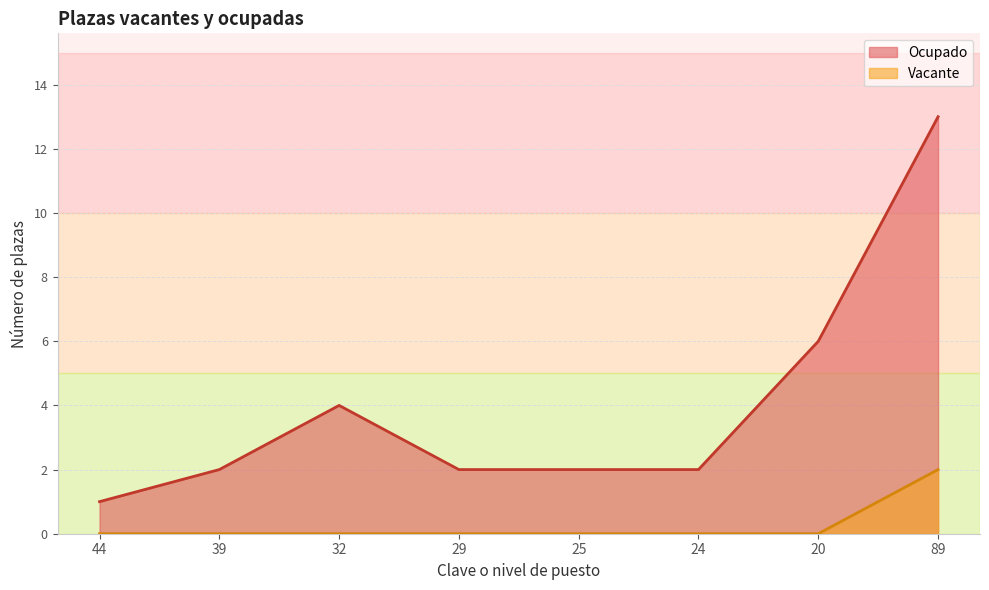

Where is Ocupado nearest to the value 7?

20